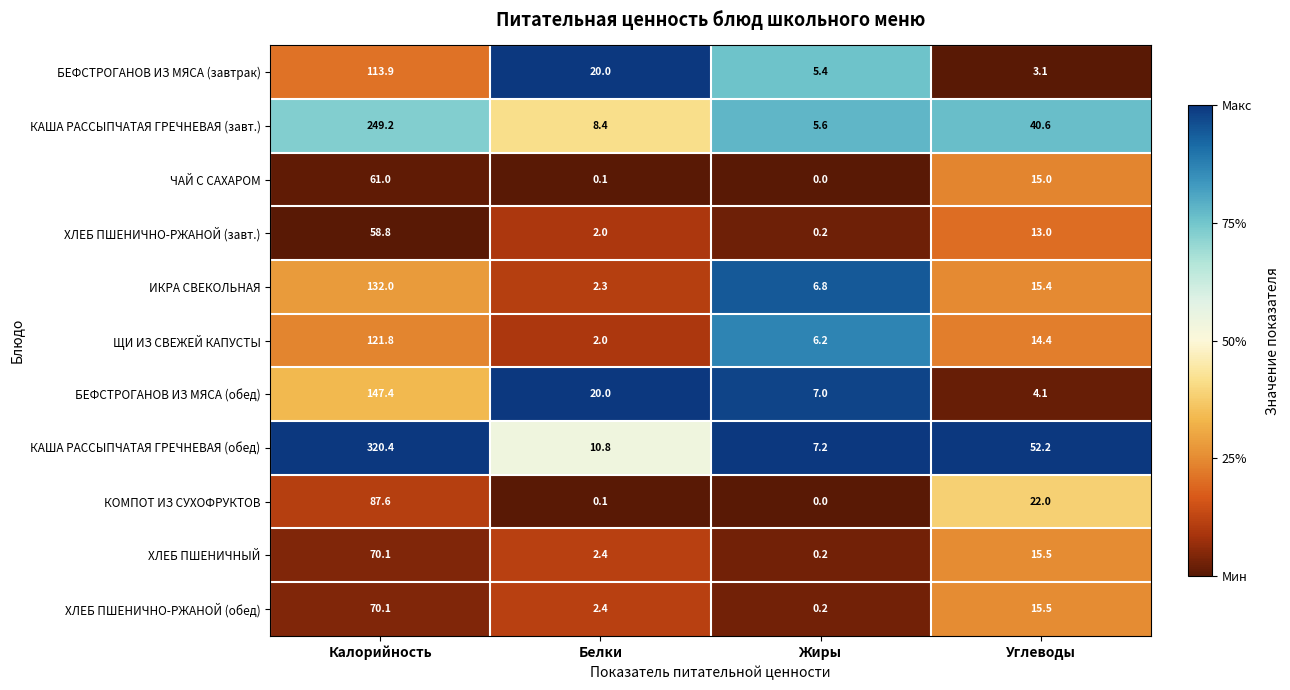

Between Белки and Углеводы, which series saw the biggest shift?

КАША РАССЫПЧАТАЯ ГРЕЧНЕВАЯ (обед)